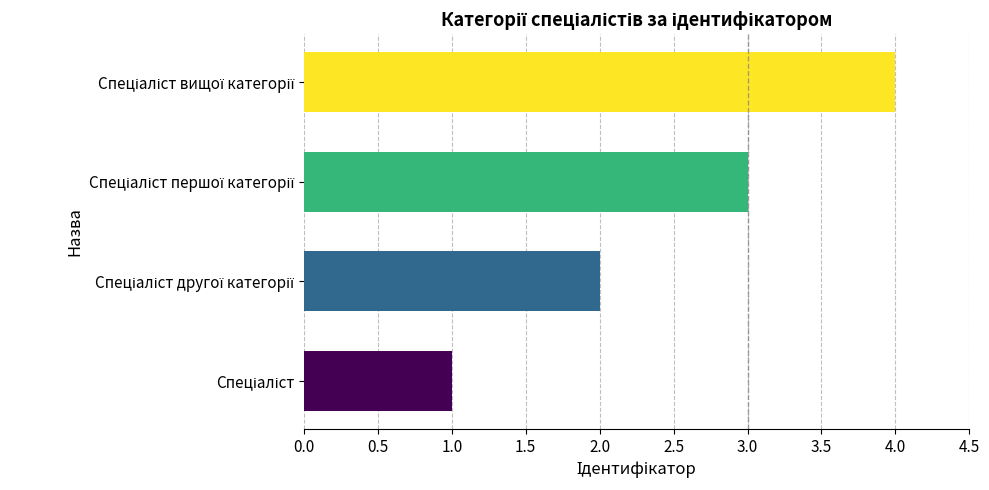

What is the greatest value displayed?

4